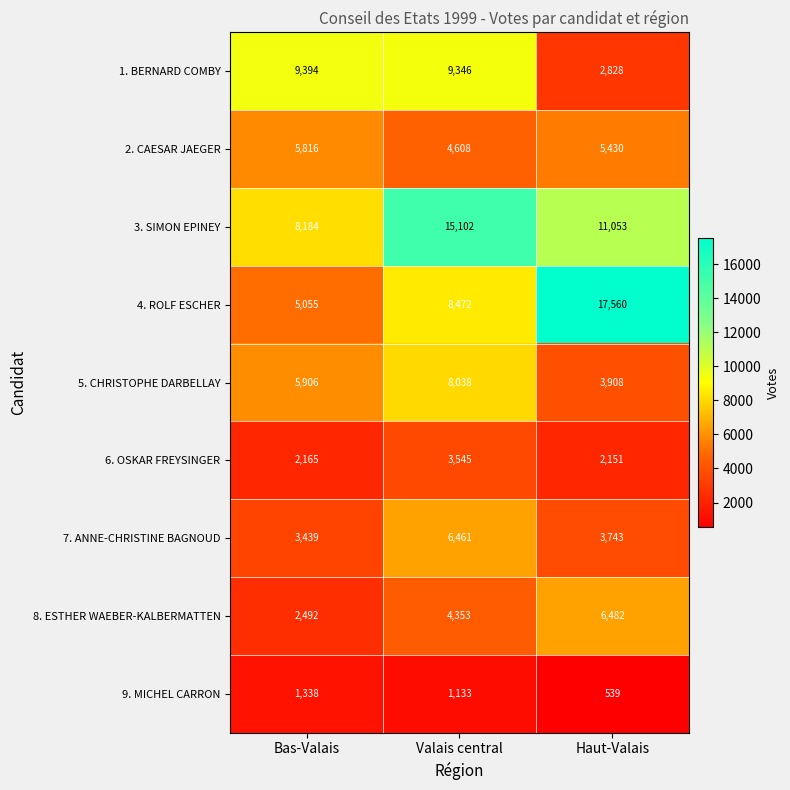

Reading left to right, extract all data points from this chart.

1. BERNARD COMBY: Bas-Valais=9394	Valais central=9346	Haut-Valais=2828
2. CAESAR JAEGER: Bas-Valais=5816	Valais central=4608	Haut-Valais=5430
3. SIMON EPINEY: Bas-Valais=8184	Valais central=15102	Haut-Valais=11053
4. ROLF ESCHER: Bas-Valais=5055	Valais central=8472	Haut-Valais=17560
5. CHRISTOPHE DARBELLAY: Bas-Valais=5906	Valais central=8038	Haut-Valais=3908
6. OSKAR FREYSINGER: Bas-Valais=2165	Valais central=3545	Haut-Valais=2151
7. ANNE-CHRISTINE BAGNOUD: Bas-Valais=3439	Valais central=6461	Haut-Valais=3743
8. ESTHER WAEBER-KALBERMATTEN: Bas-Valais=2492	Valais central=4353	Haut-Valais=6482
9. MICHEL CARRON: Bas-Valais=1338	Valais central=1133	Haut-Valais=539